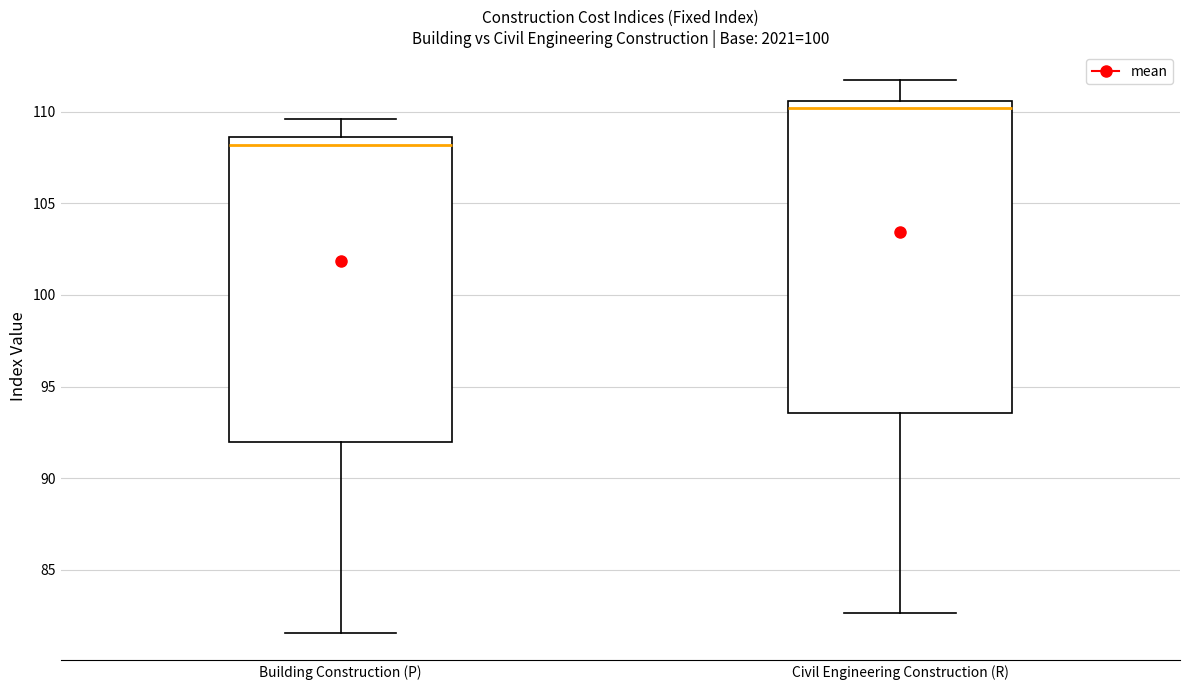

Reading left to right, transcribe this box plot: for each box, give where its median line is, the range the box spans, and where its two whiskers end, as read against the y-axis. The values are not printed on the chart, so give them approximately, as read against the axis.

Building Construction (P): median 108.0, box 92.0 to 108.5, whiskers 81.5 to 109.5
Civil Engineering Construction (R): median 110.0, box 93.5 to 110.5, whiskers 82.5 to 111.5